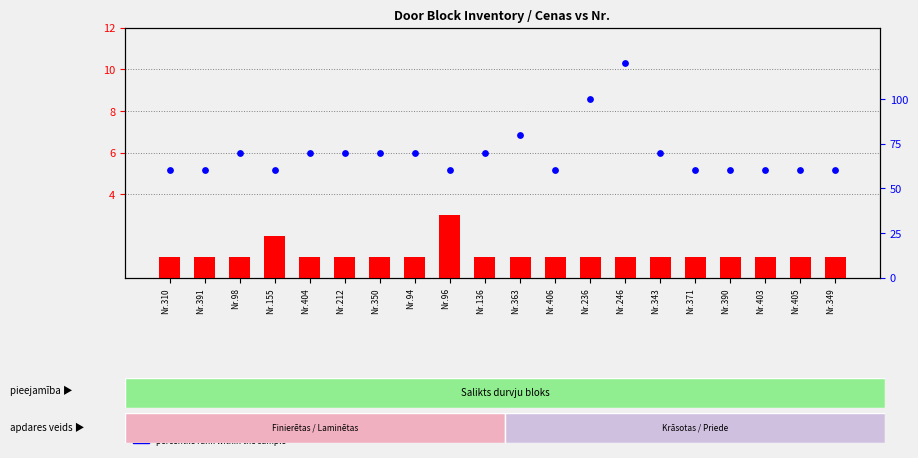

At how many categories does at least one series exceed 1?

20